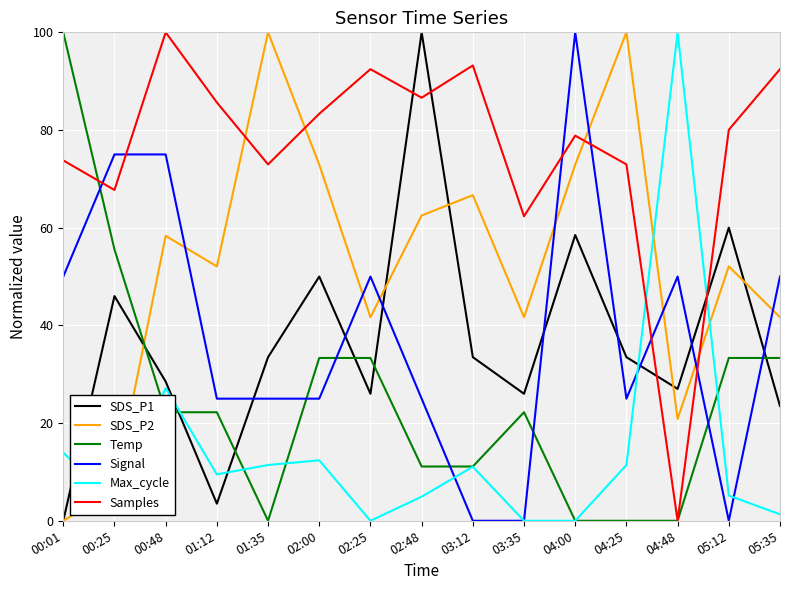

Which series changed the most between 01:12 and 01:35?

SDS_P2